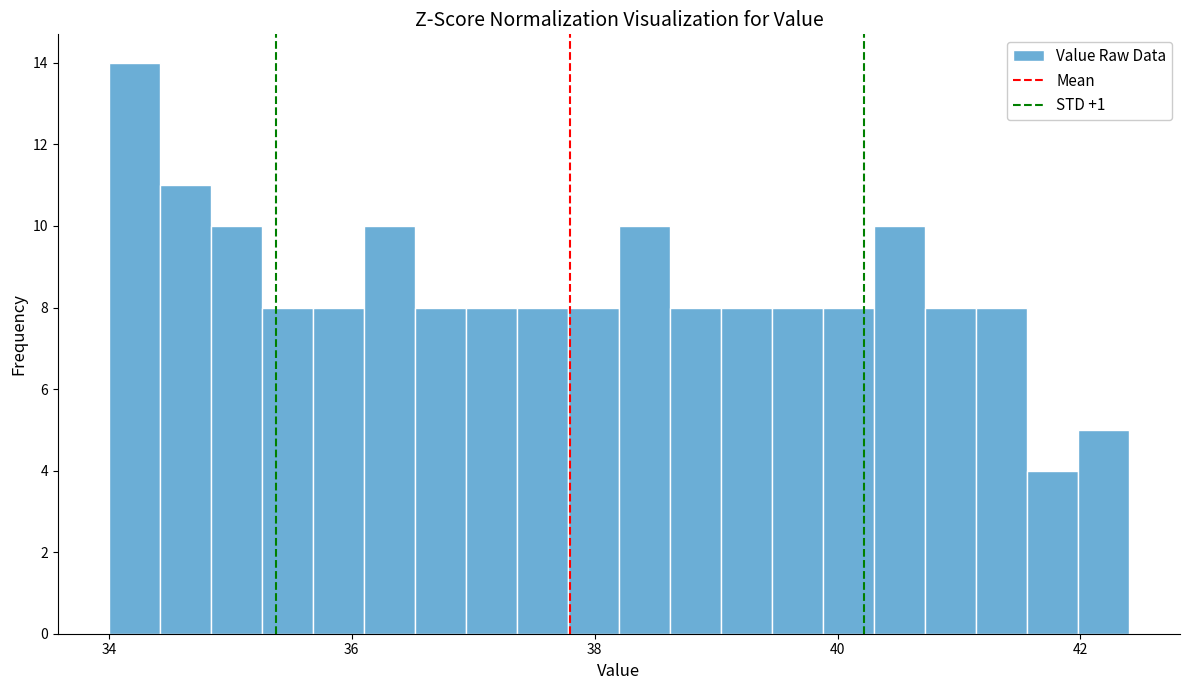

Around what value on the x-axis is the tallest bar? Give the approximate position of its centre, as read against the axis.

34.2